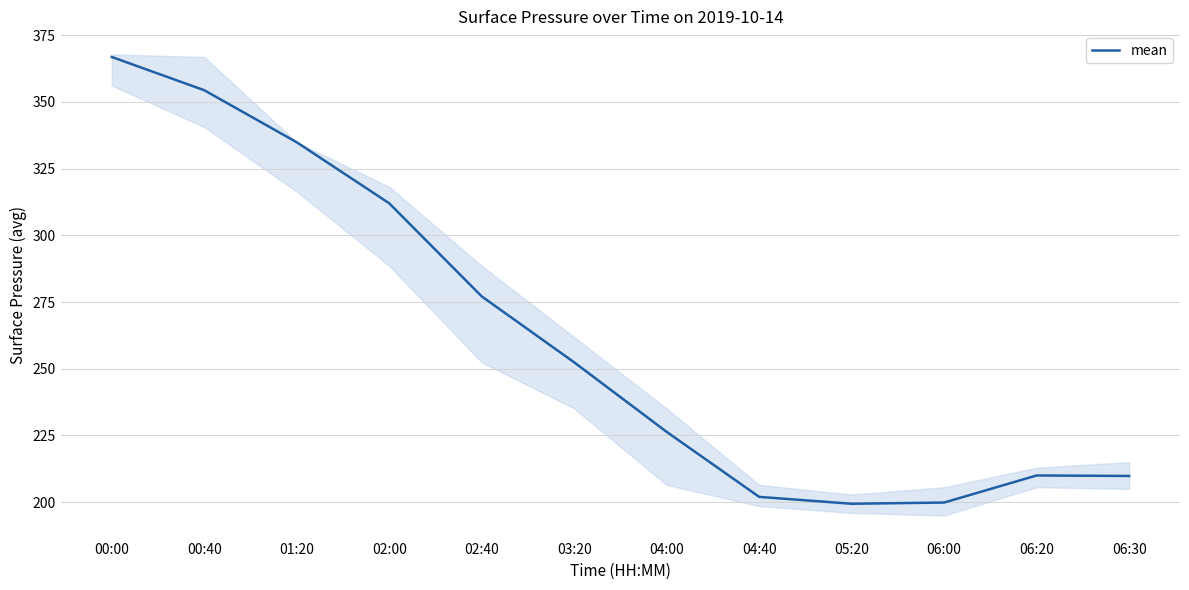

What is the label of the 2nd point from the left?

00:40